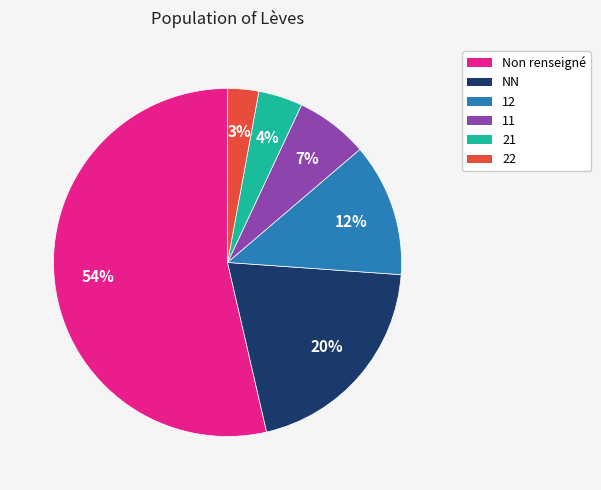

Is there any slice that represents more than half of the pie?

Yes